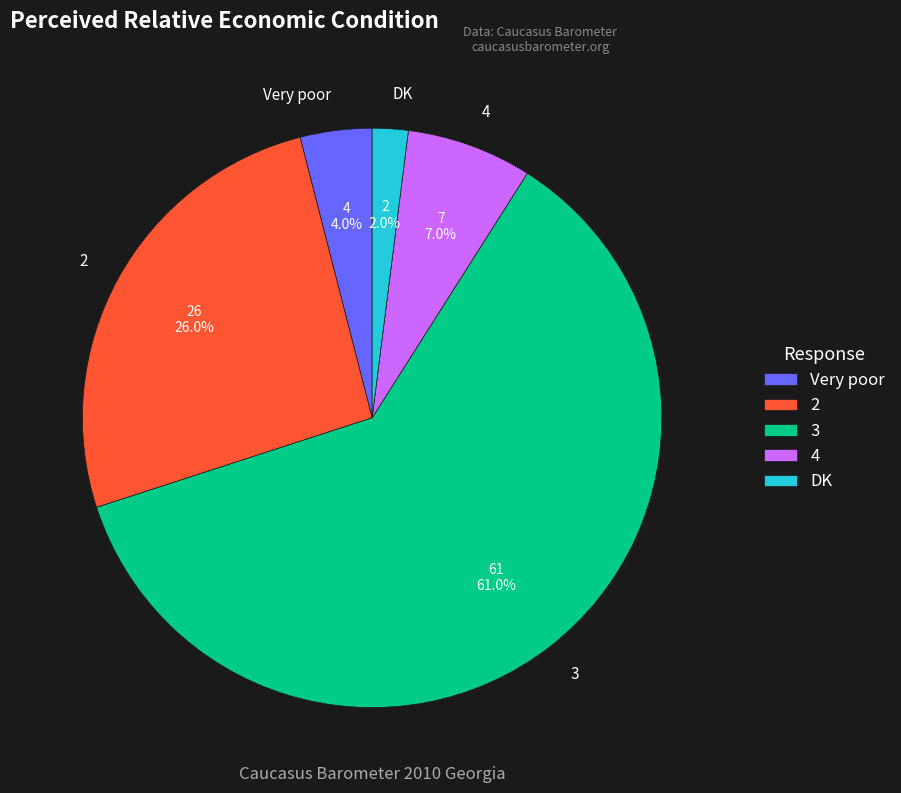

Is it true that DK is 2% of the pie?

True